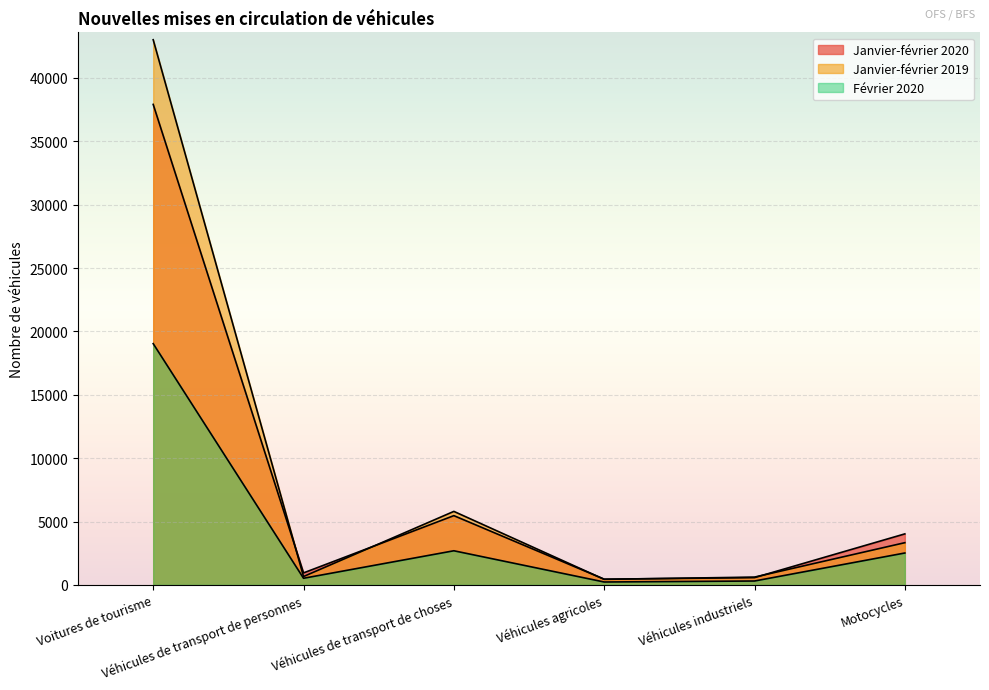

Which category has the highest value in the Février 2020 series?

Voitures de tourisme